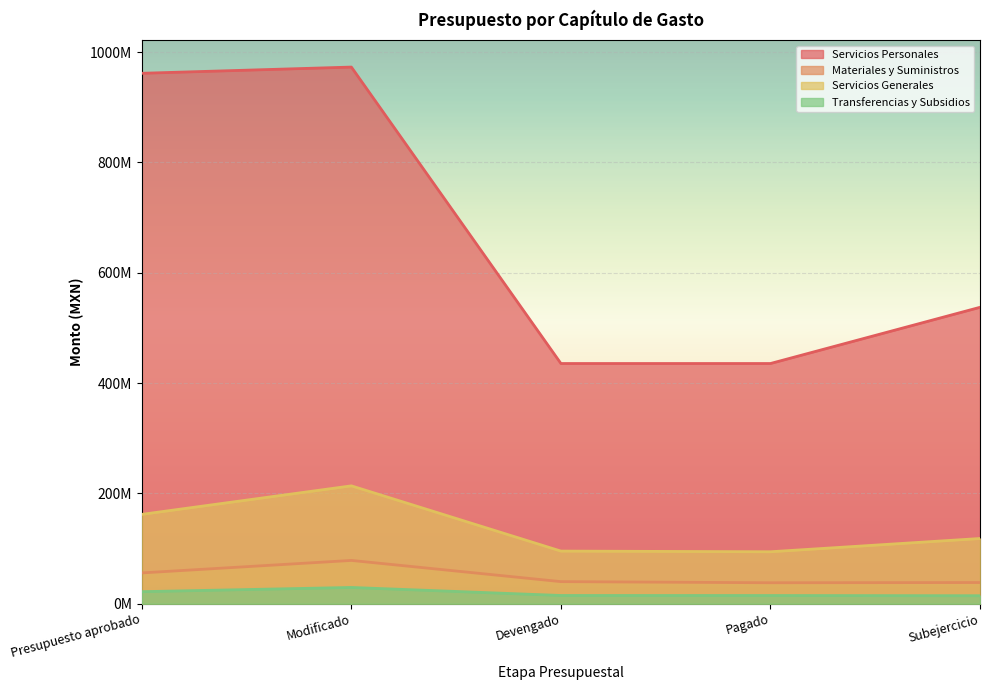

What are all the series names shown in the legend?

Servicios Personales, Materiales y Suministros, Servicios Generales, Transferencias y Subsidios